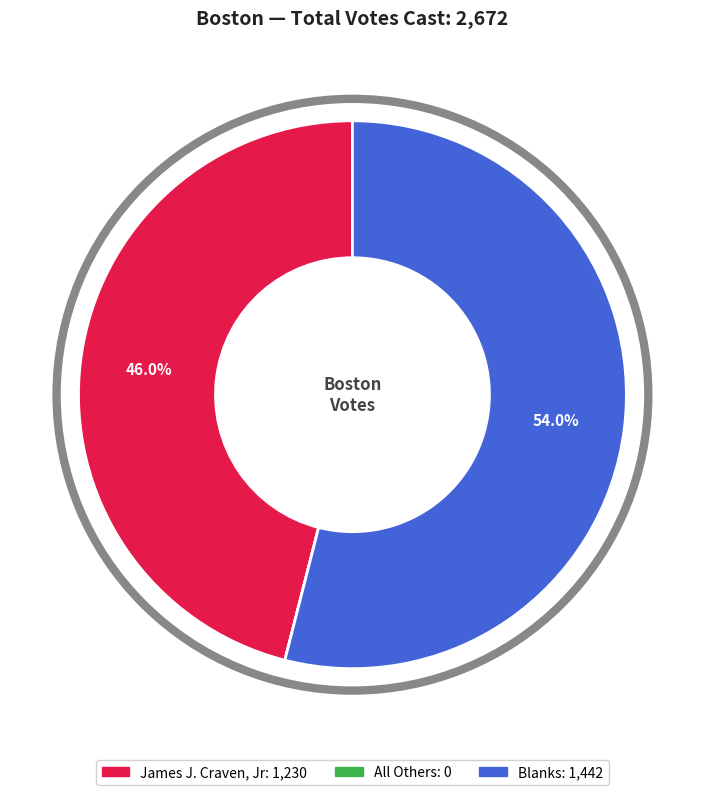

Which category has the biggest portion of the pie?

Blanks